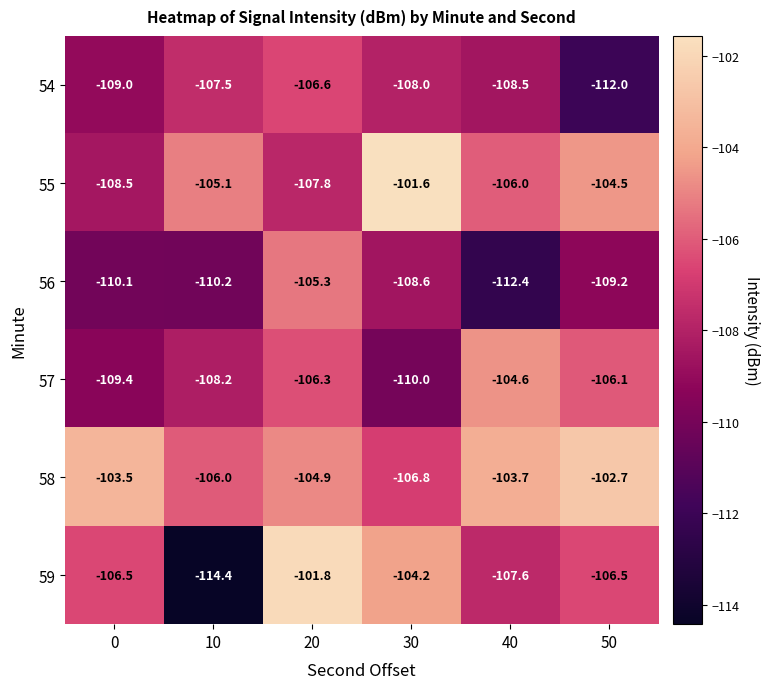

Rank the series at 20 from highest to lowest value.

59, 58, 56, 57, 54, 55